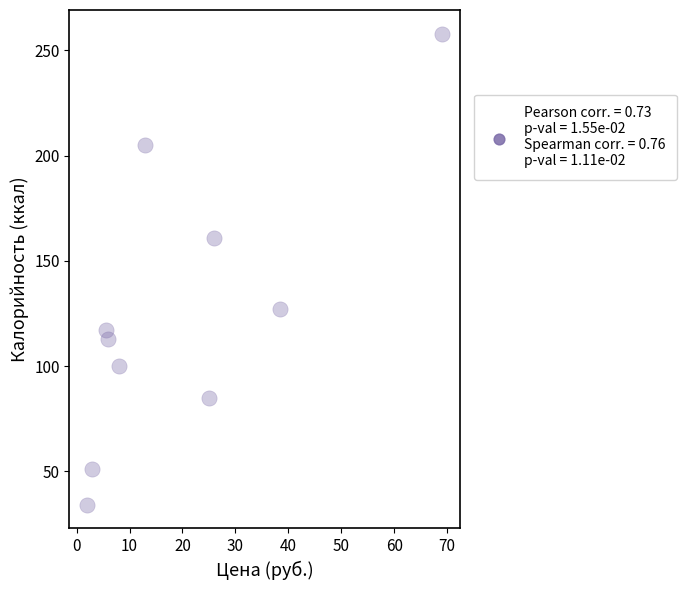

What is the average Y value?

125